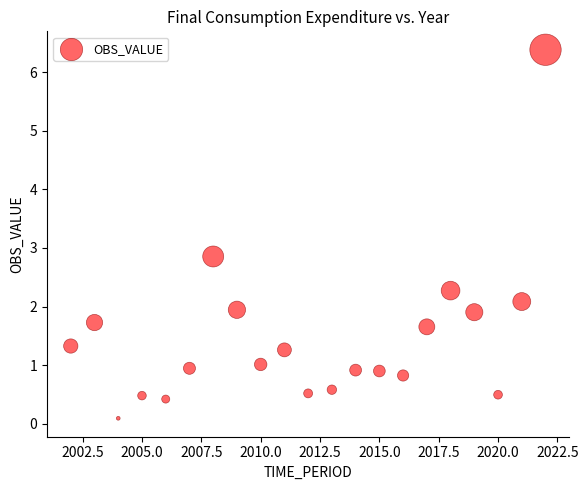

What is the range of X values (max minus min)?

20.0